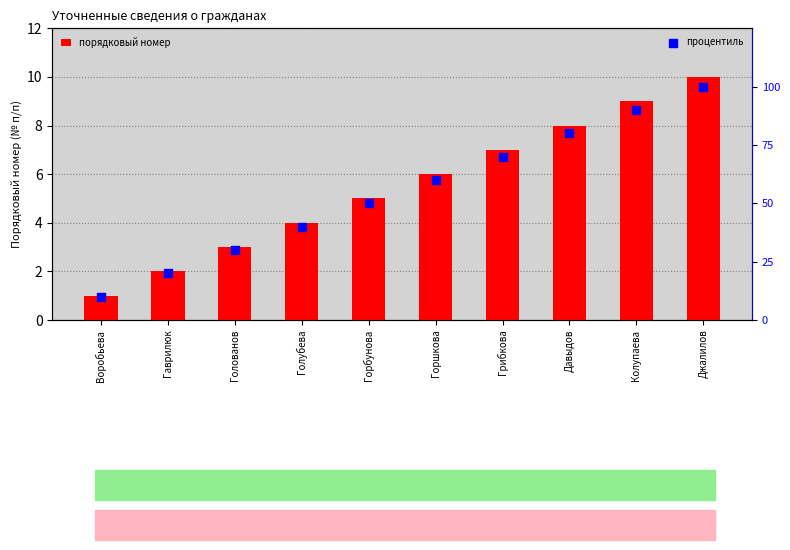

What are all the series names shown in the legend?

порядковый номер, процентиль